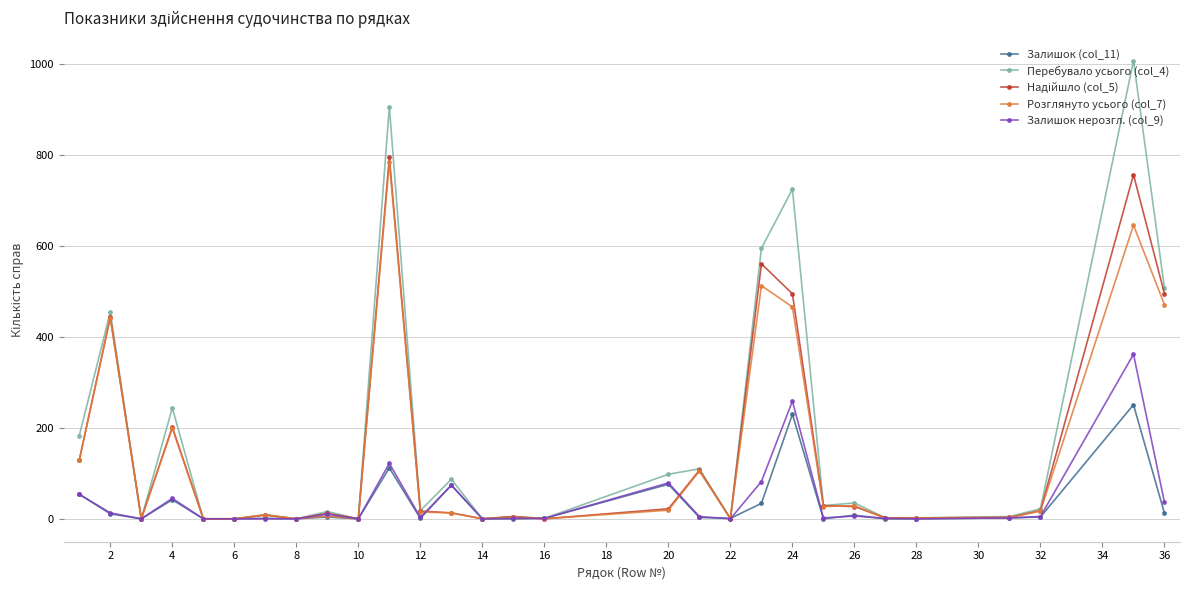

At how many categories does at least one series exceed 388?

6